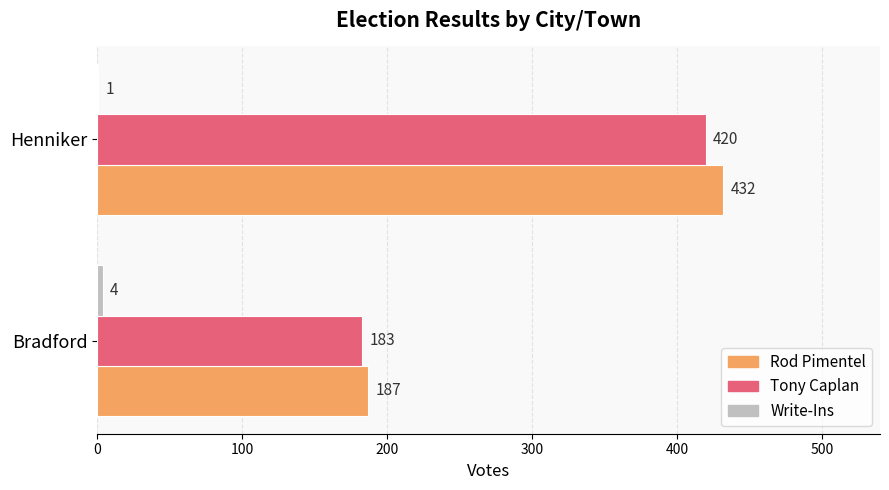

Which label corresponds to the largest value in the chart?

Henniker